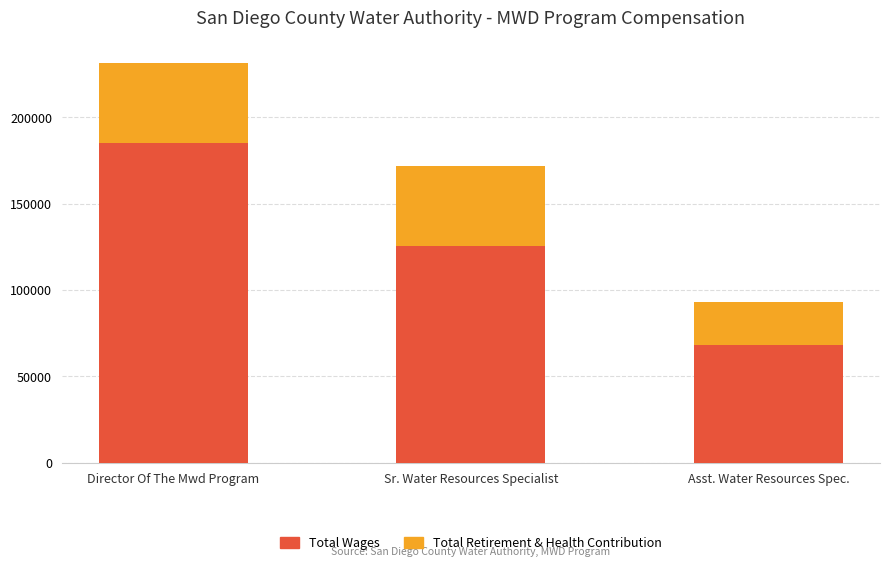

What is the sum of all Total Wages values?

378762